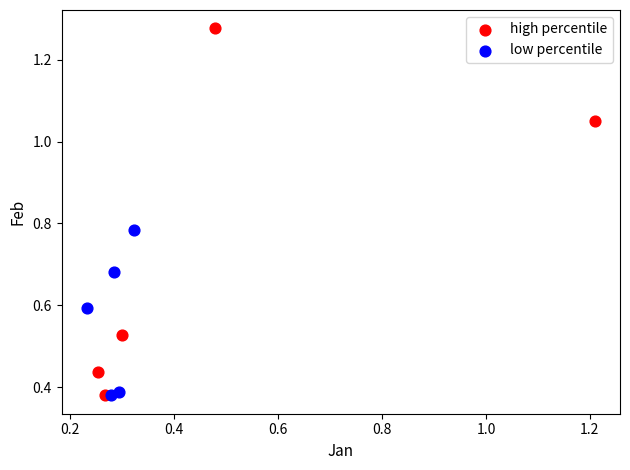

Which series contains the highest Y value?

high percentile